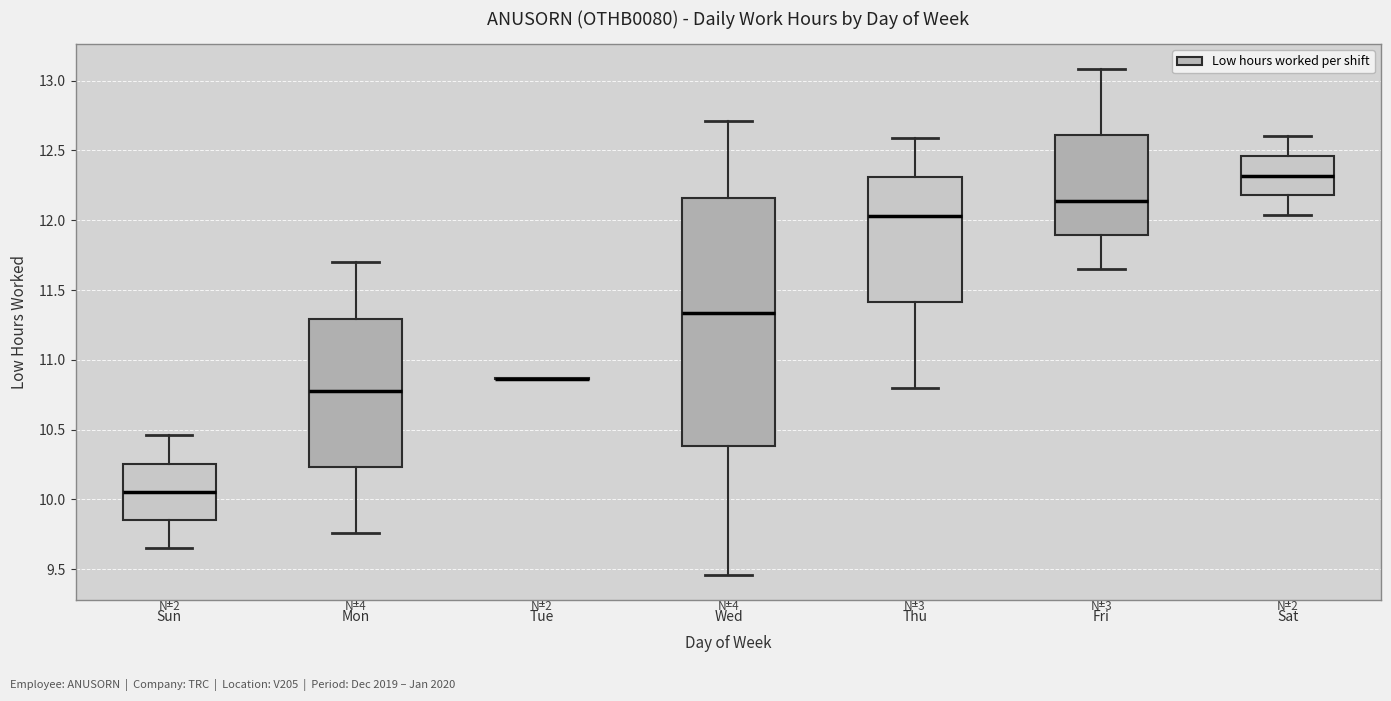

Reading left to right, read every box against the y-axis: the position of its median line, the range the box covers, and the ends of its whiskers. The values are not printed on the chart, so give them approximately, as read against the axis.

Sun: median 10.05, box 9.85 to 10.25, whiskers 9.65 to 10.45
Mon: median 10.80, box 10.25 to 11.30, whiskers 9.75 to 11.70
Tue: box collapsed to a line at 10.85, whiskers 10.85 to 10.85
Wed: median 11.35, box 10.40 to 12.15, whiskers 9.45 to 12.70
Thu: median 12.05, box 11.40 to 12.30, whiskers 10.80 to 12.60
Fri: median 12.15, box 11.90 to 12.60, whiskers 11.65 to 13.10
Sat: median 12.30, box 12.20 to 12.45, whiskers 12.05 to 12.60